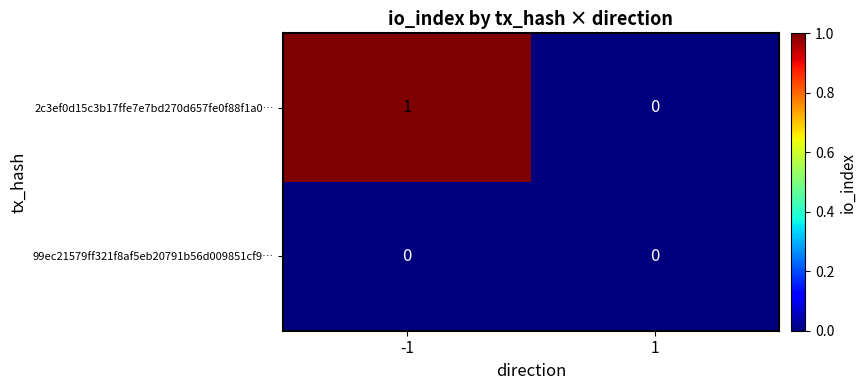

True or false: 2c3ef0d15c3b17ffe7e7bd270d657fe0f88f1a0… has a value of 2 at -1.

False